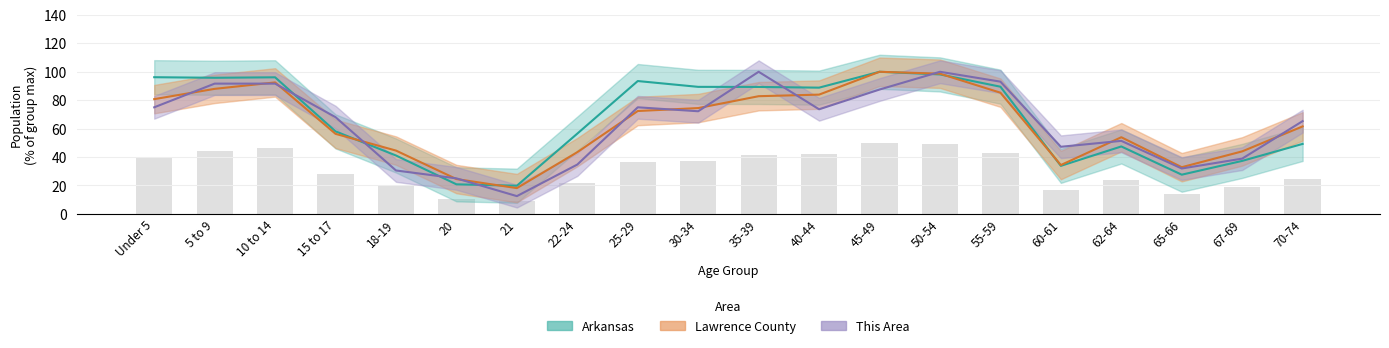

What is the sum of all Lawrence County values?

1272.5